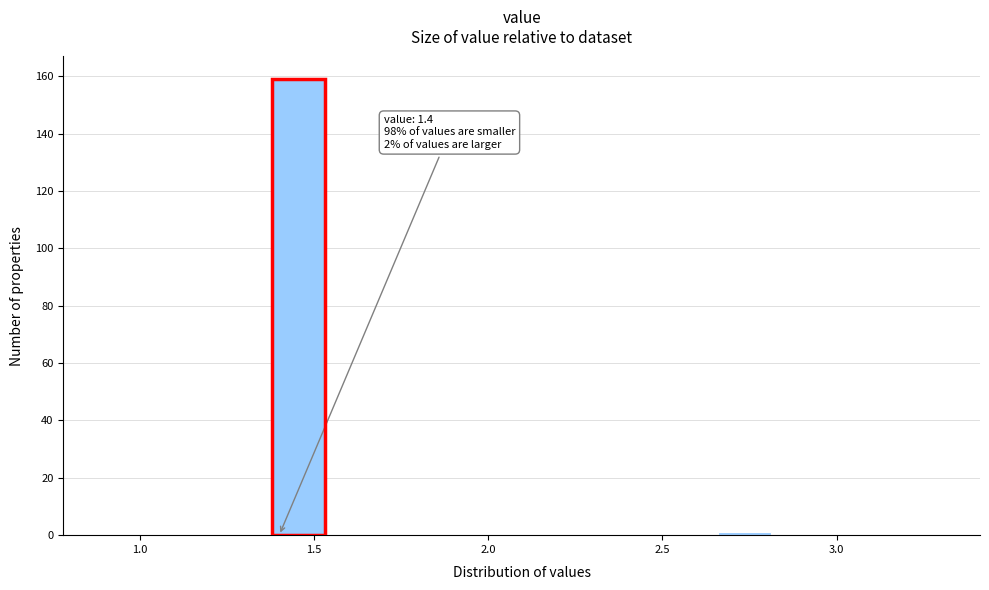

Around what value on the x-axis is the tallest bar? Give the approximate position of its centre, as read against the axis.

1.45